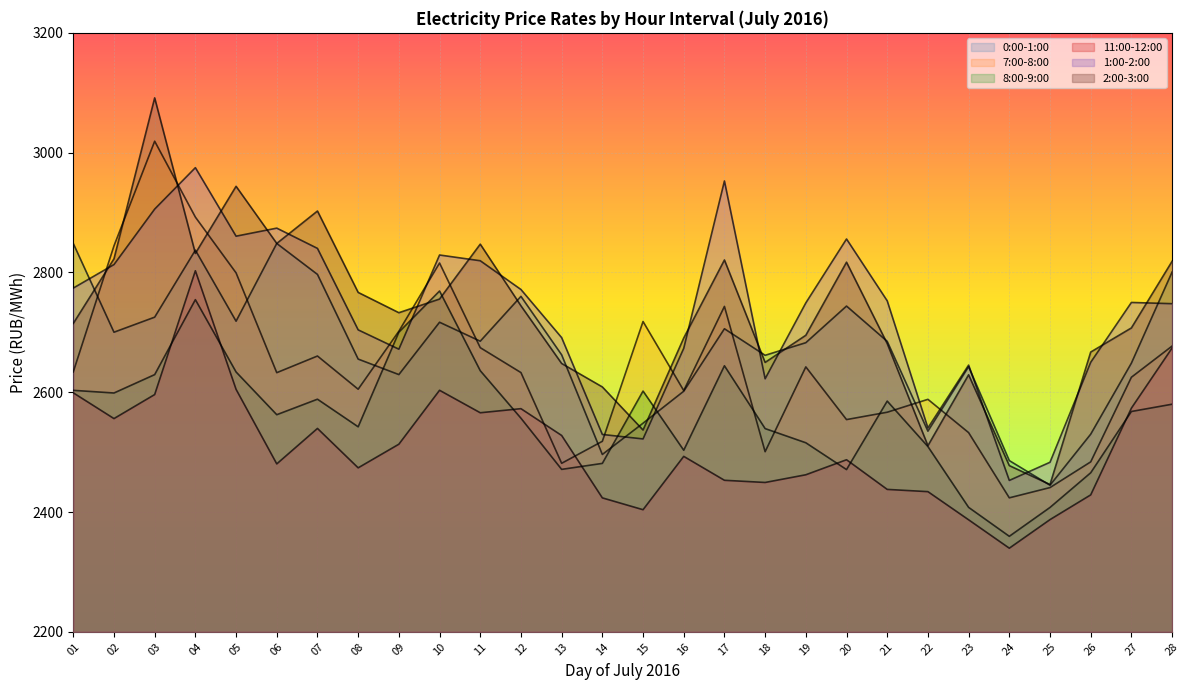

Rank the categories by 11:00-12:00 value from lowest to highest.

24, 23, 25, 15, 14, 26, 22, 21, 18, 17, 19, 08, 06, 20, 16, 09, 13, 07, 02, 11, 12, 27, 03, 01, 10, 05, 28, 04